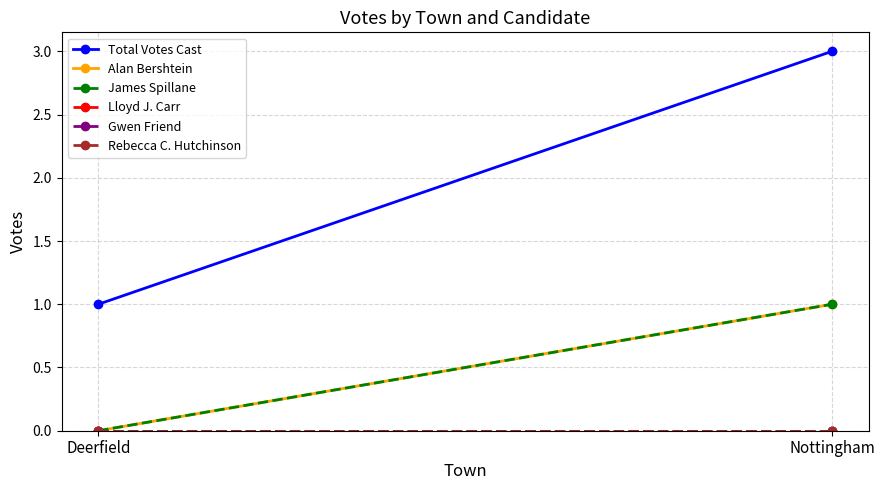

At Nottingham, list the series in order from smallest to largest.

Lloyd J. Carr, Gwen Friend, Rebecca C. Hutchinson, Alan Bershtein, James Spillane, Total Votes Cast